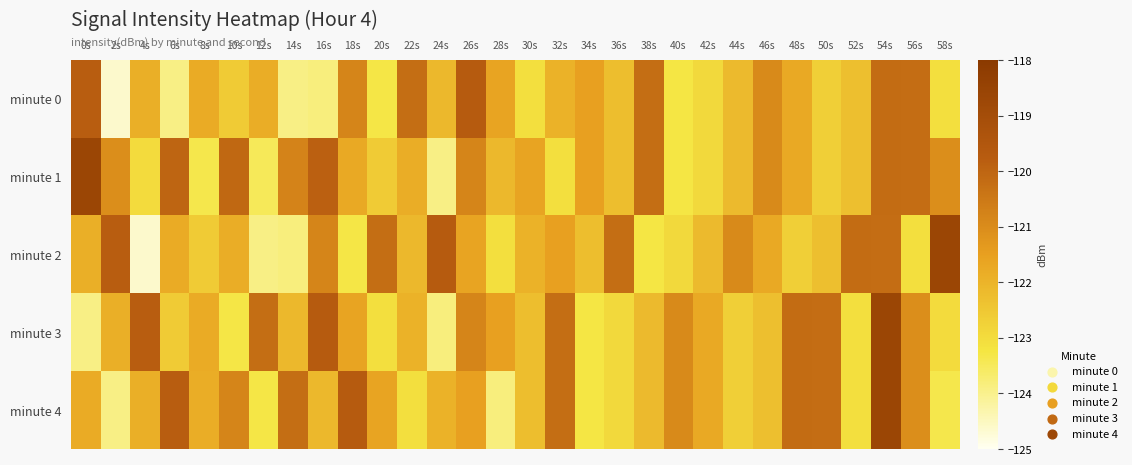

What is the minimum value shown in the chart?

-124.6